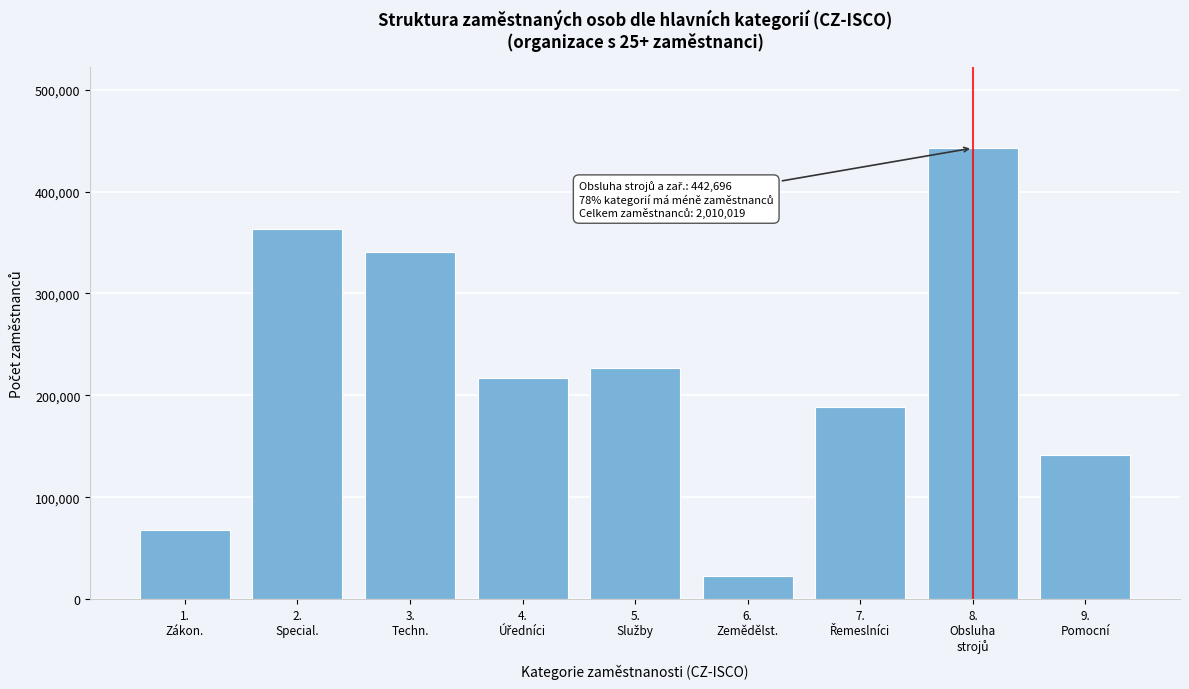

Reading left to right, what are all the values shown in this chart?

67300	363214	340465	216865	227001	22413	188569	442696	141496